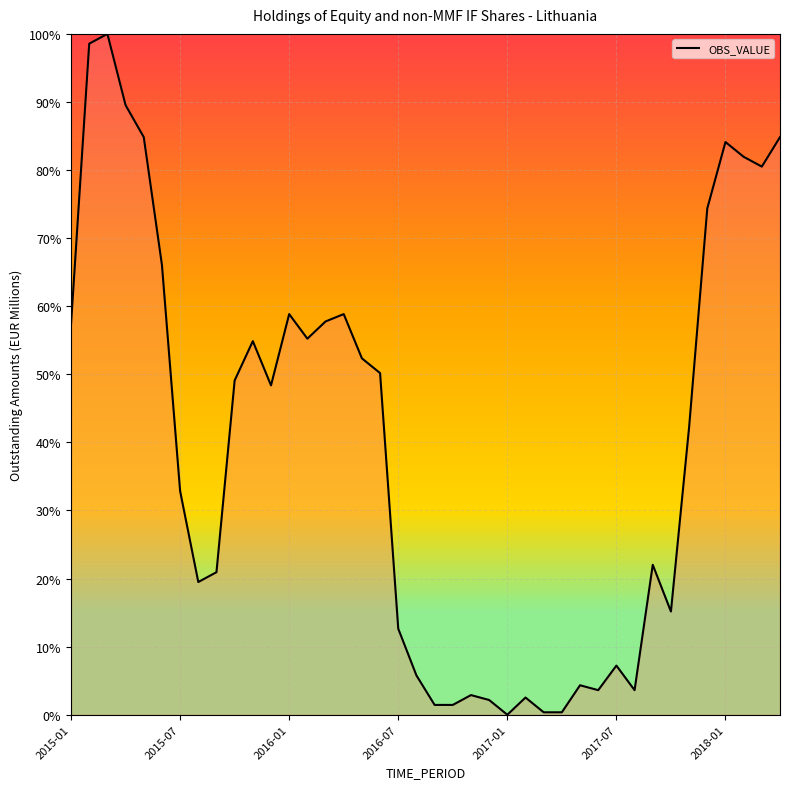

What is the difference between the maximum and minimum values?

100.0